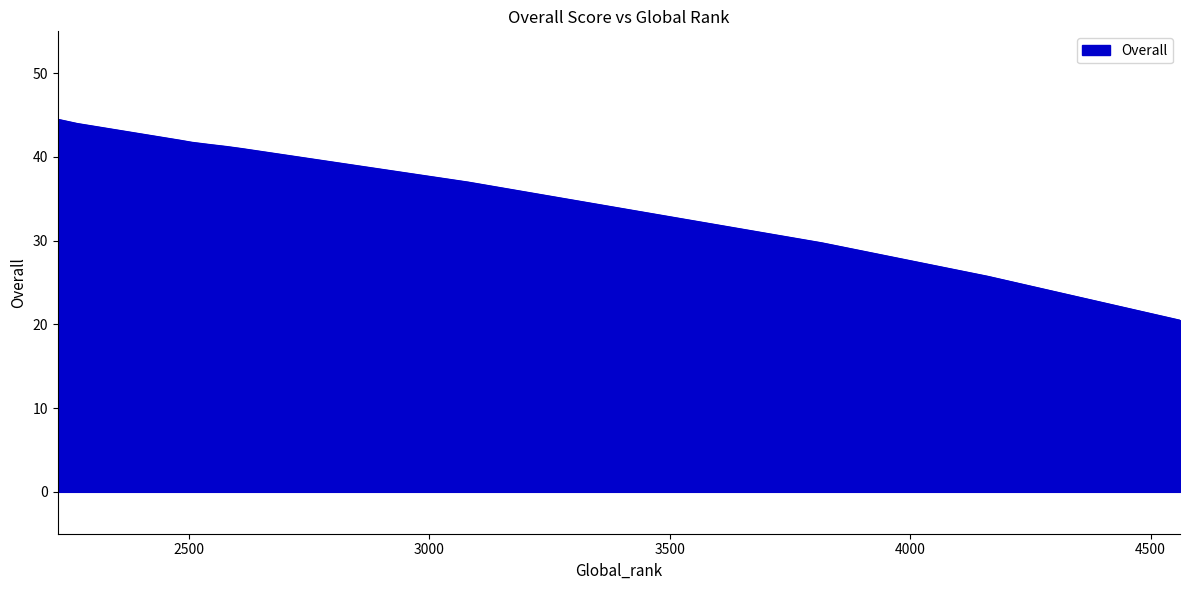

Count the number of categories in the chart.

11